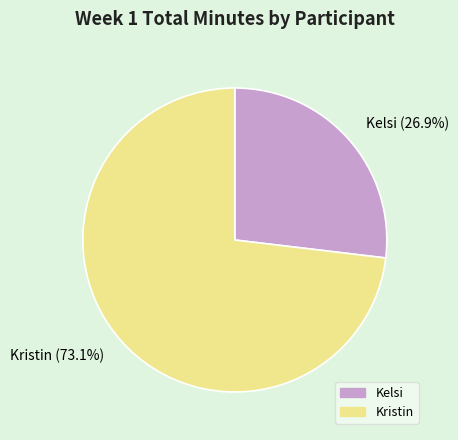

To the nearest percent, what is the difference between the largest and smallest slice percentages?

46%